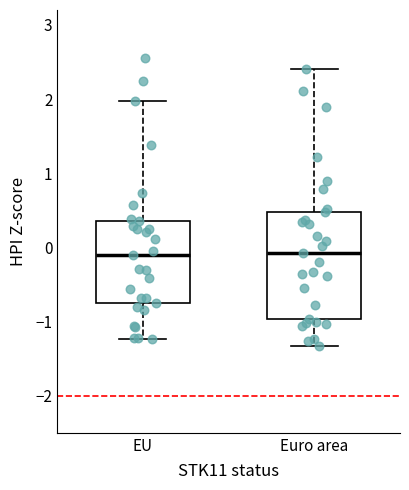

Comparing the boxes themselves (not the whiskers), which one is the tallest?

Euro area